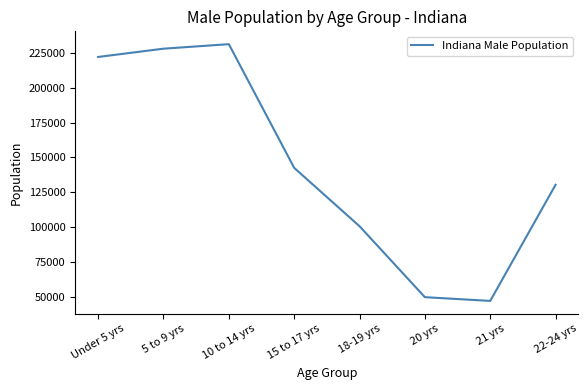

Which label corresponds to the smallest value in the chart?

21 yrs